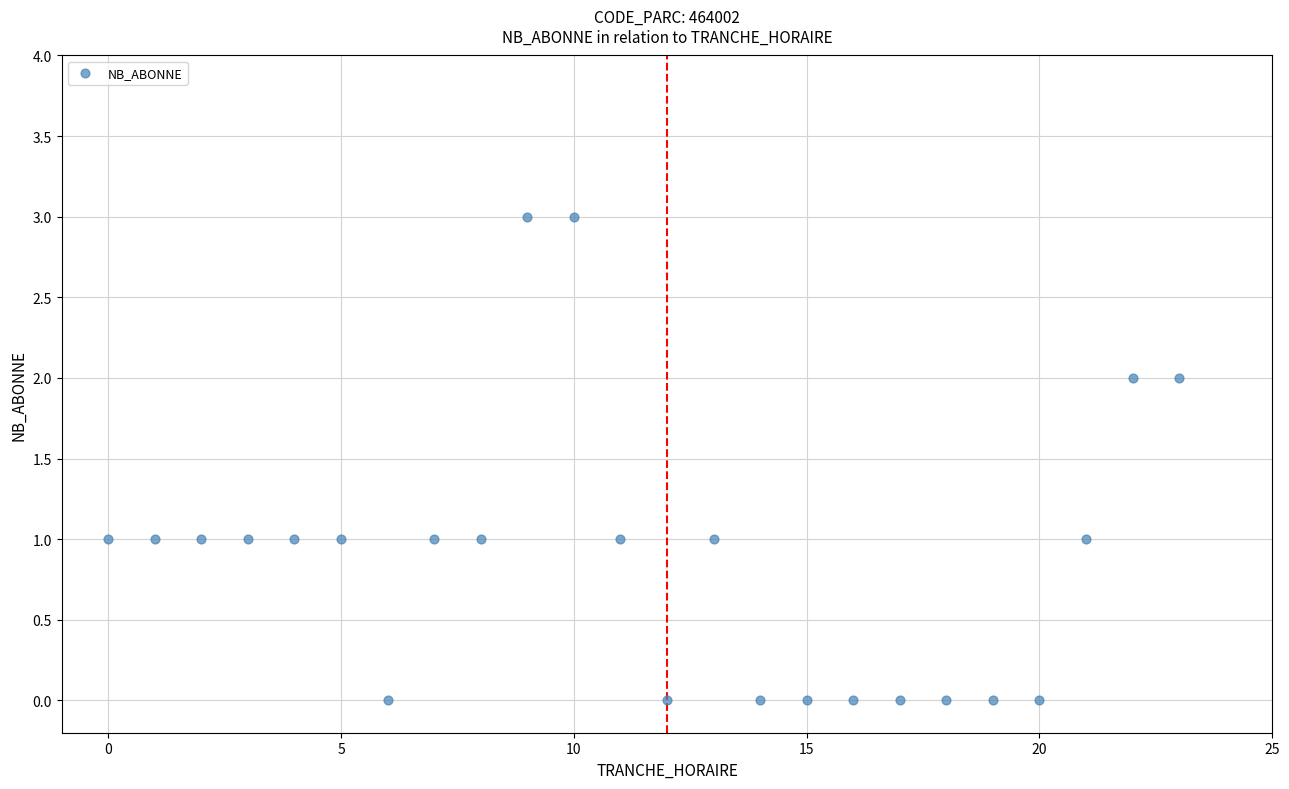

What is the range of Y values (max minus min)?

3